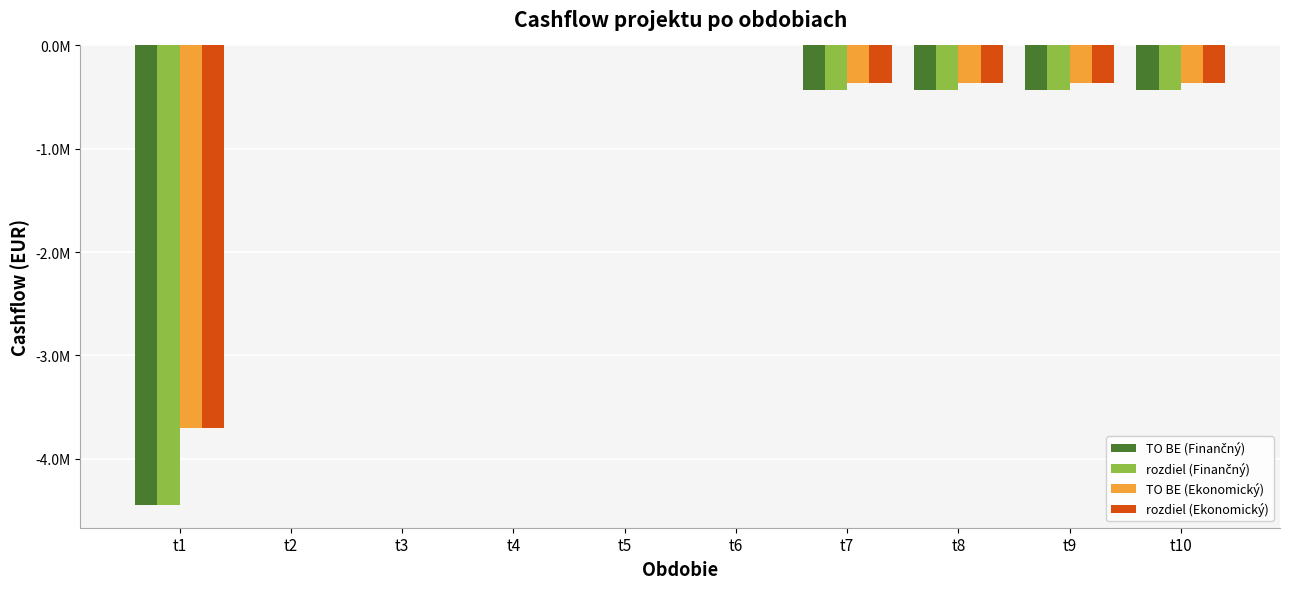

Does the chart contain stacked bars?

No